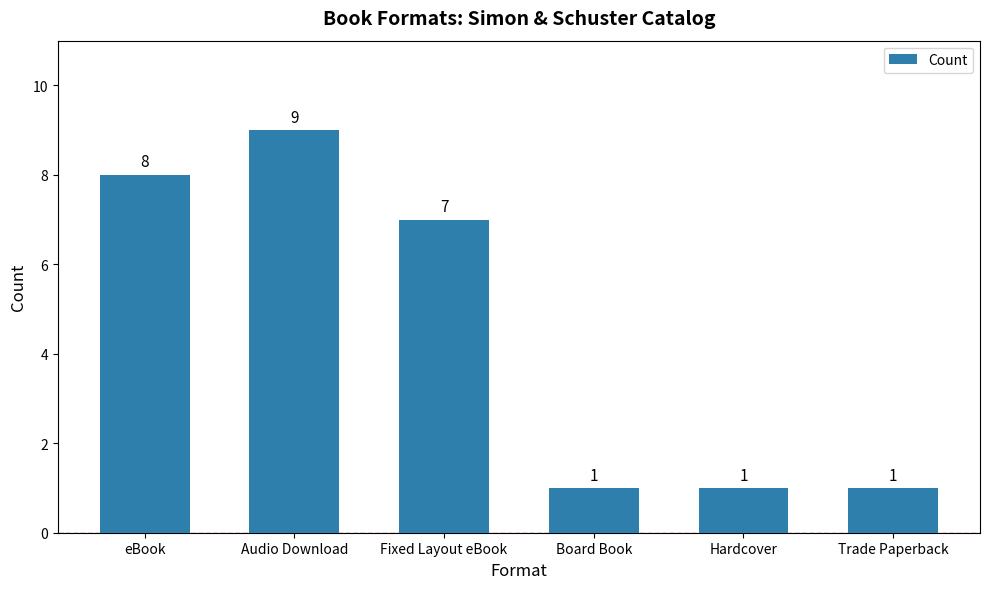

Does the chart contain stacked bars?

No